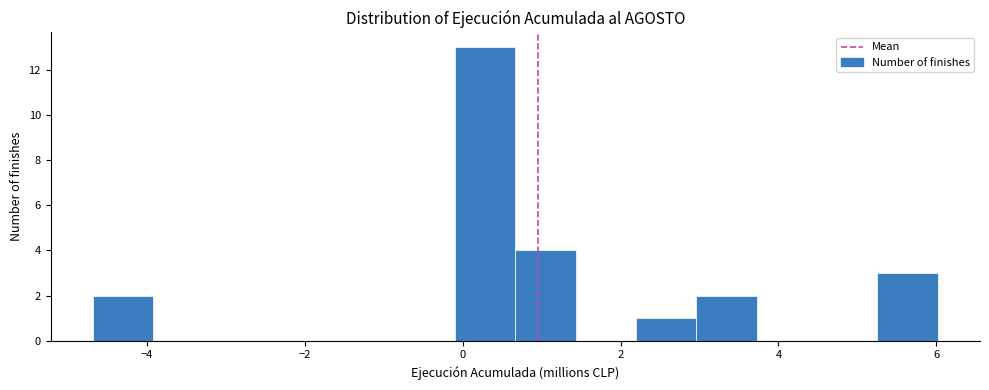

Around what value on the x-axis is the tallest bar? Give the approximate position of its centre, as read against the axis.

0.2